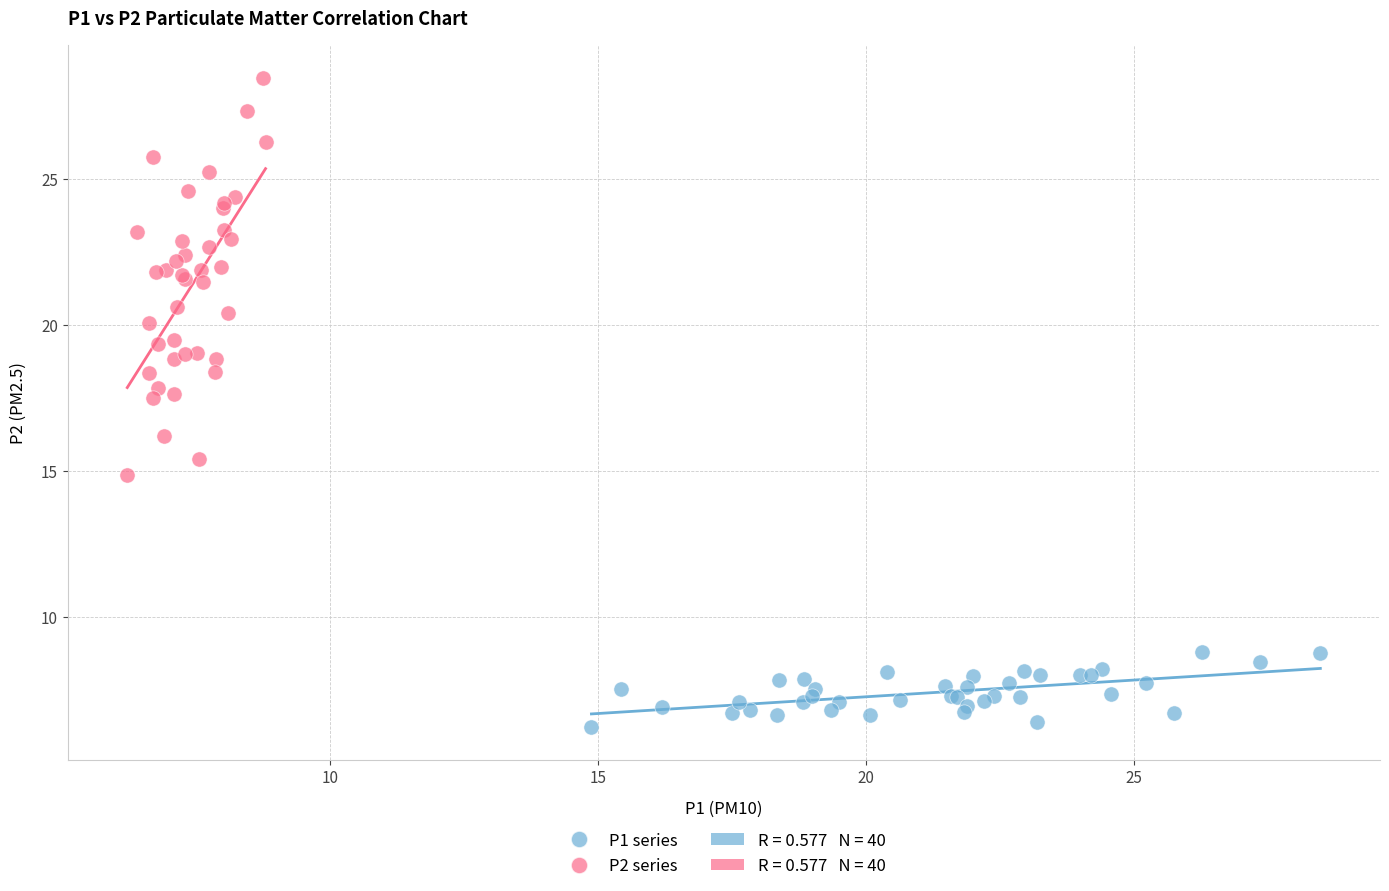

Which series reaches the maximum Y coordinate?

P2 series